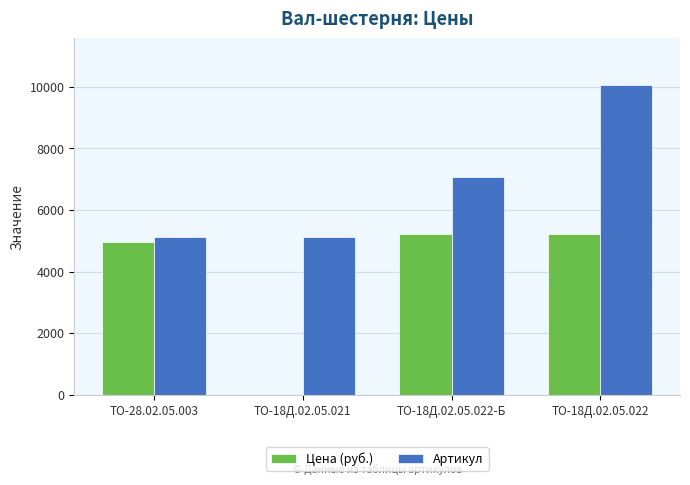

Which series changed the most between ТО-28.02.05.003 and ТО-18Д.02.05.022-Б?

Артикул